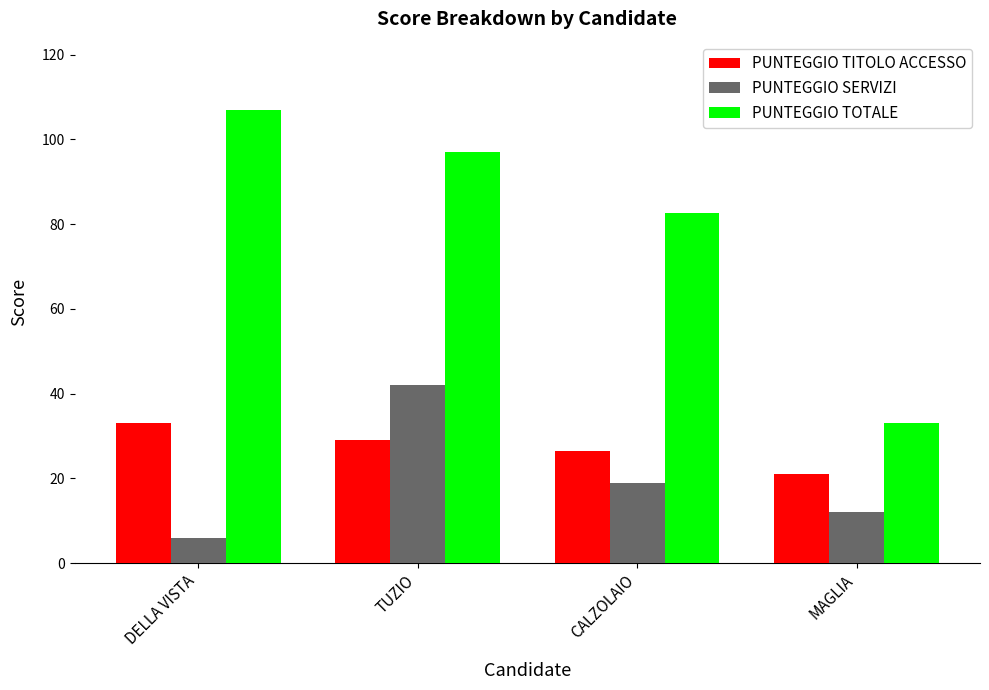

At which category is the sum across all series the highest?

TUZIO